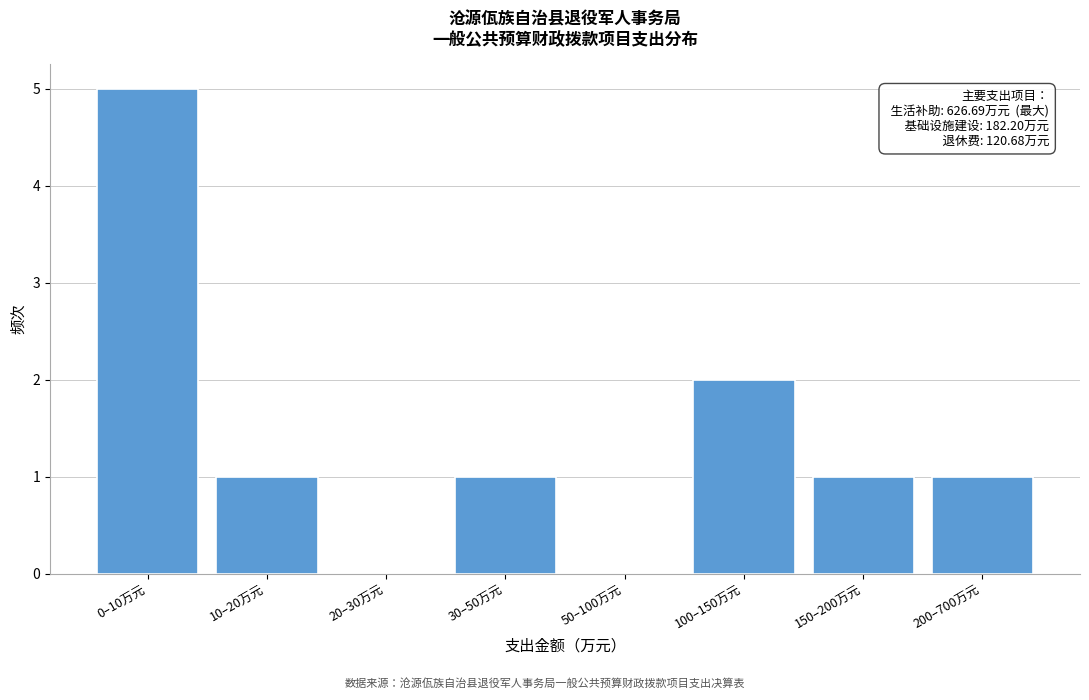

Reading right to left, what are all the values shown in this chart?

200–700万元=1	150–200万元=1	100–150万元=2	50–100万元=0	30–50万元=1	20–30万元=0	10–20万元=1	0–10万元=5